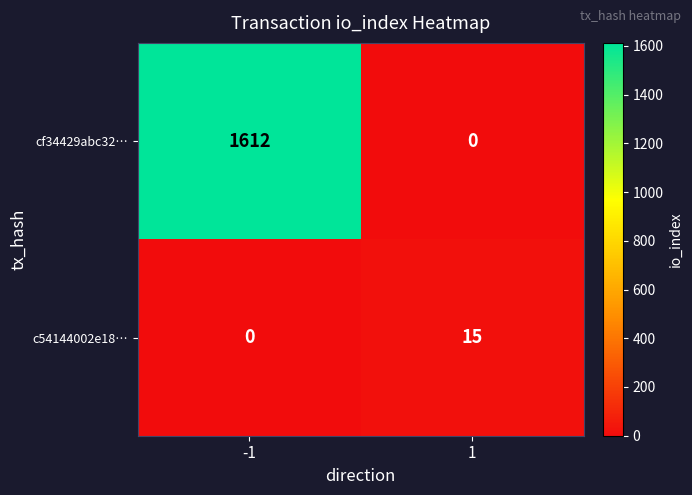

What is the maximum value shown in the chart?

1612